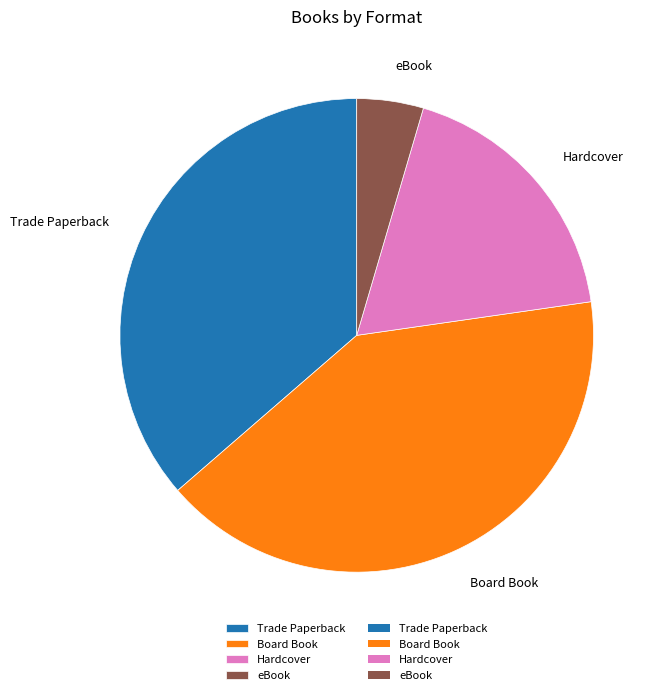

Is the sum of eBook and Board Book greater than half?

No